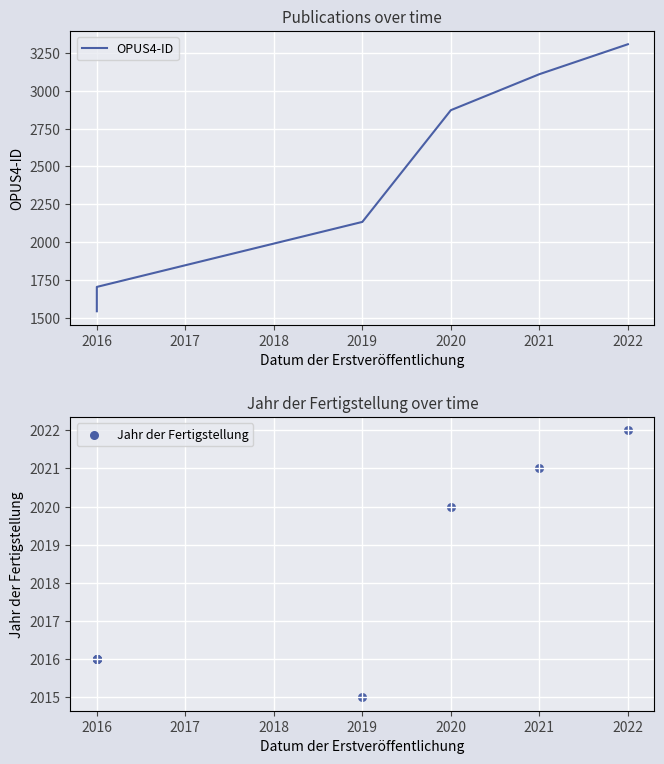

Which series has the widest spread of Y values?

OPUS4-ID